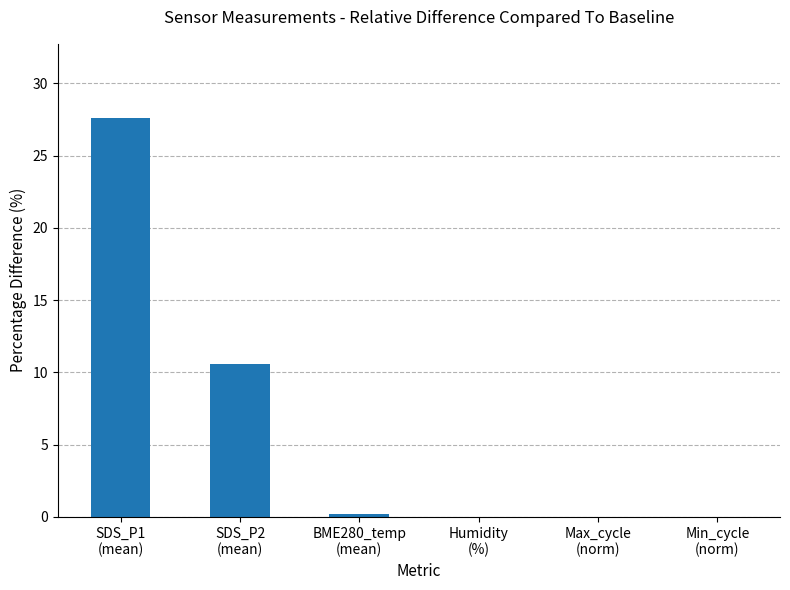

Reading left to right, extract all data points from this chart.

SDS_P1
(mean)=27.6	SDS_P2
(mean)=10.6	BME280_temp
(mean)=0.2	Humidity
(%)=0.0	Max_cycle
(norm)=0.0	Min_cycle
(norm)=0.0